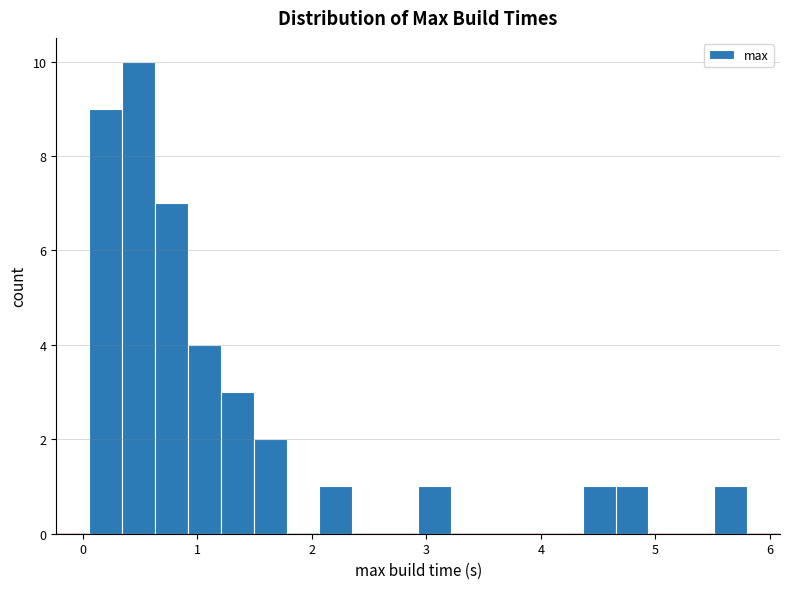

Read against the x-axis, roughly where is the centre of the tallest bar?

0.5